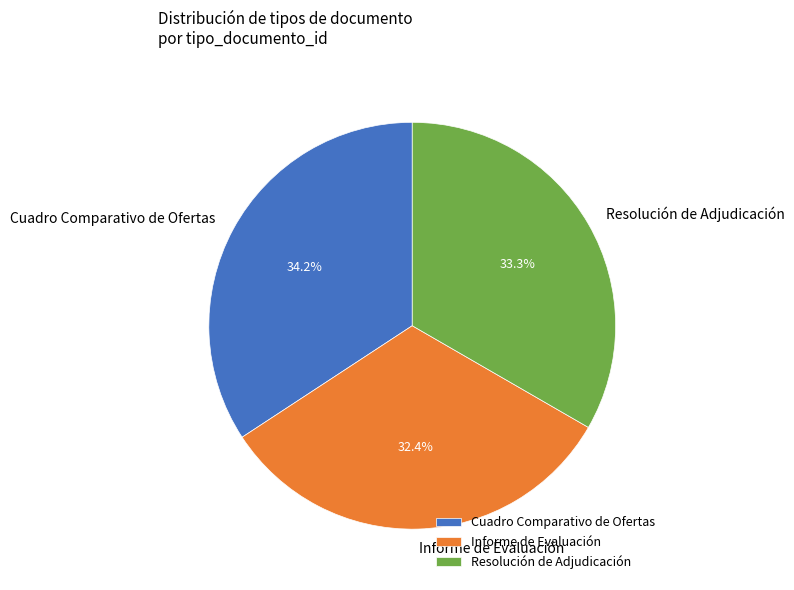

What percentage is the Informe de Evaluación slice, to the nearest percent?

32%